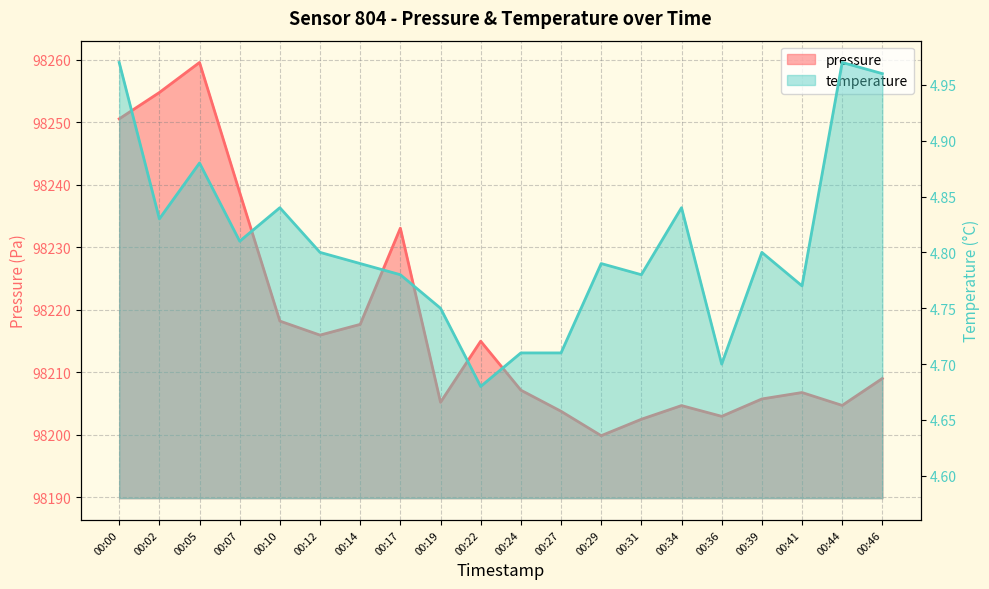

What is the total value across all series at 00:44?

98209.7